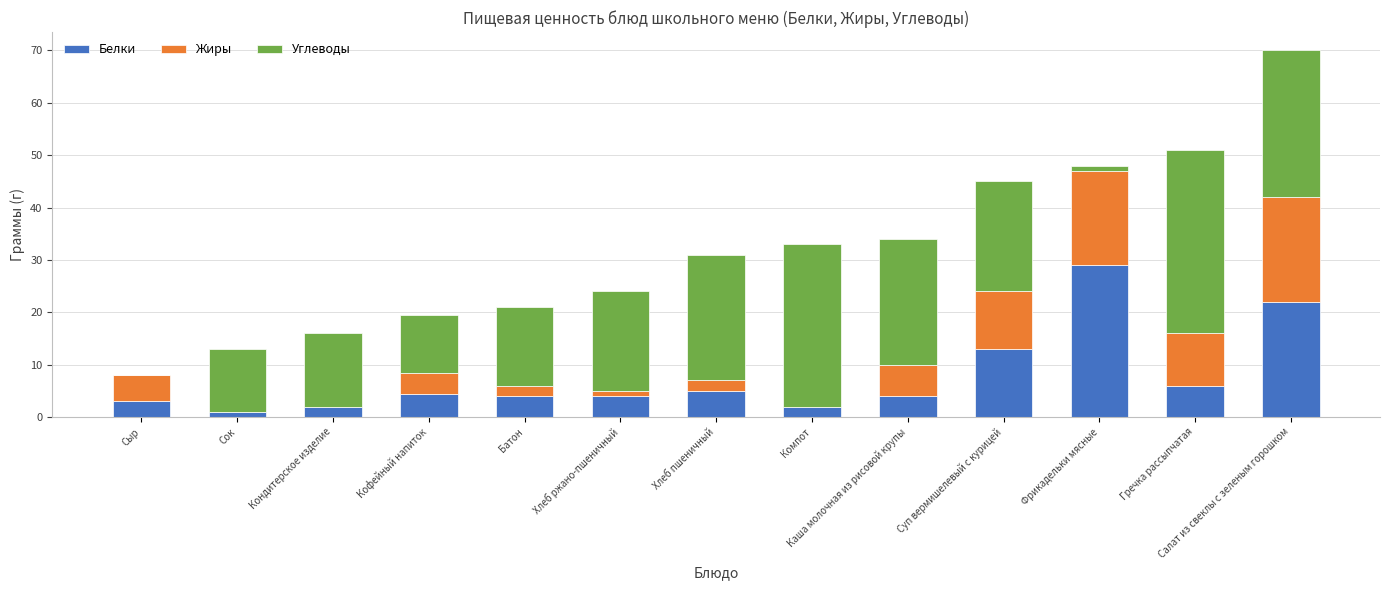

What is the sum of all Белки values?

99.4